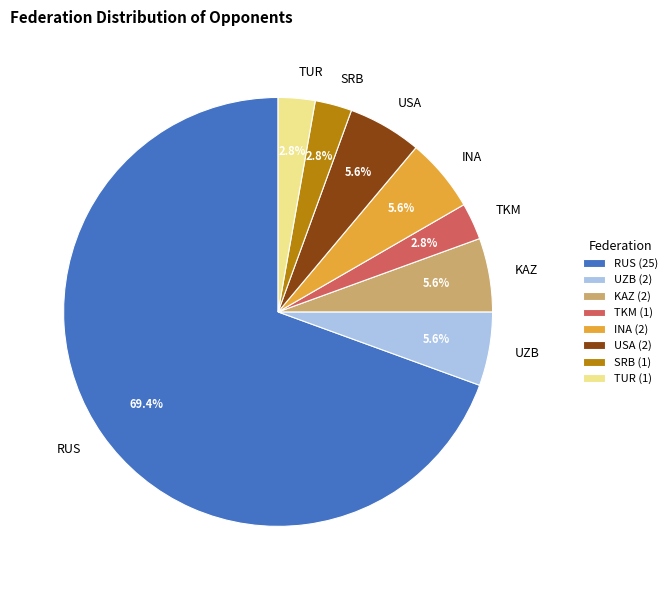

How many segments does this pie chart have?

8